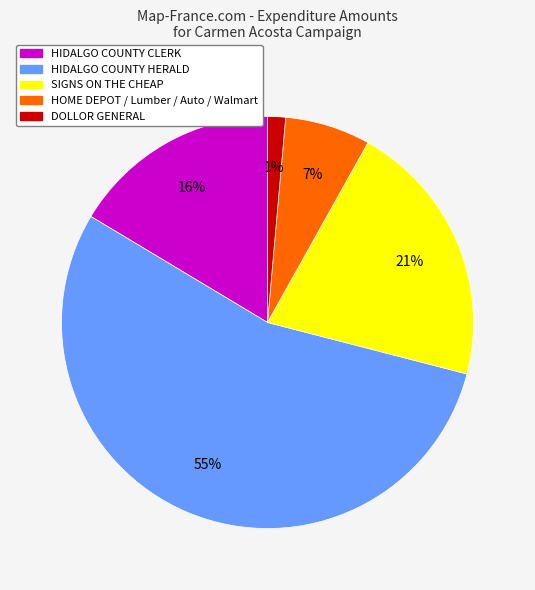

How many segments does this pie chart have?

5